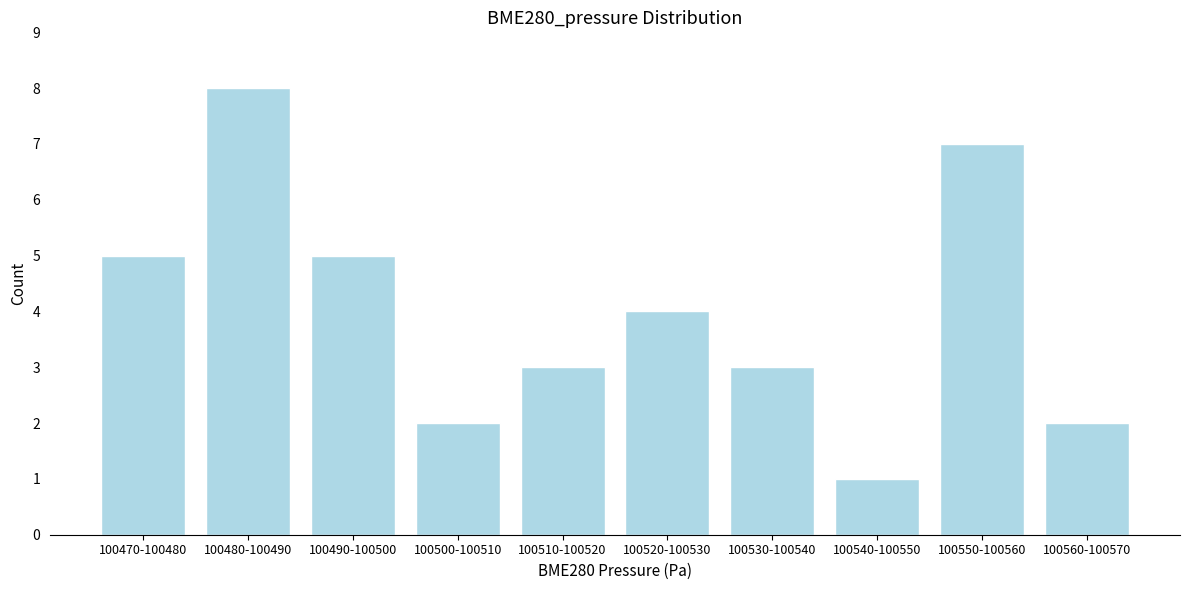

Reading right to left, transcribe all the data shown in this chart.

100560-100570=2	100550-100560=7	100540-100550=1	100530-100540=3	100520-100530=4	100510-100520=3	100500-100510=2	100490-100500=5	100480-100490=8	100470-100480=5